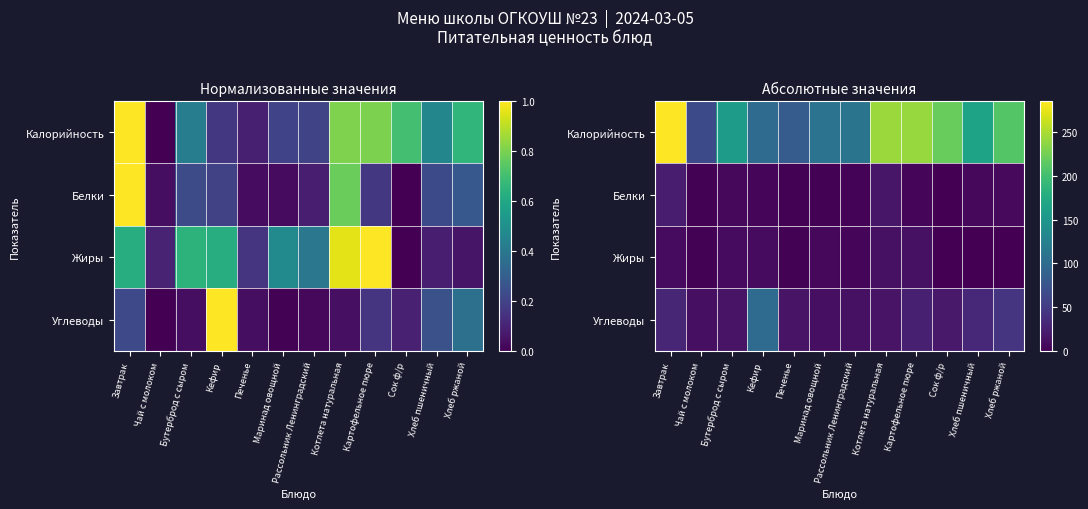

List the series in order of their peak value, highest first.

Калорийность, Углеводы, Белки, Жиры